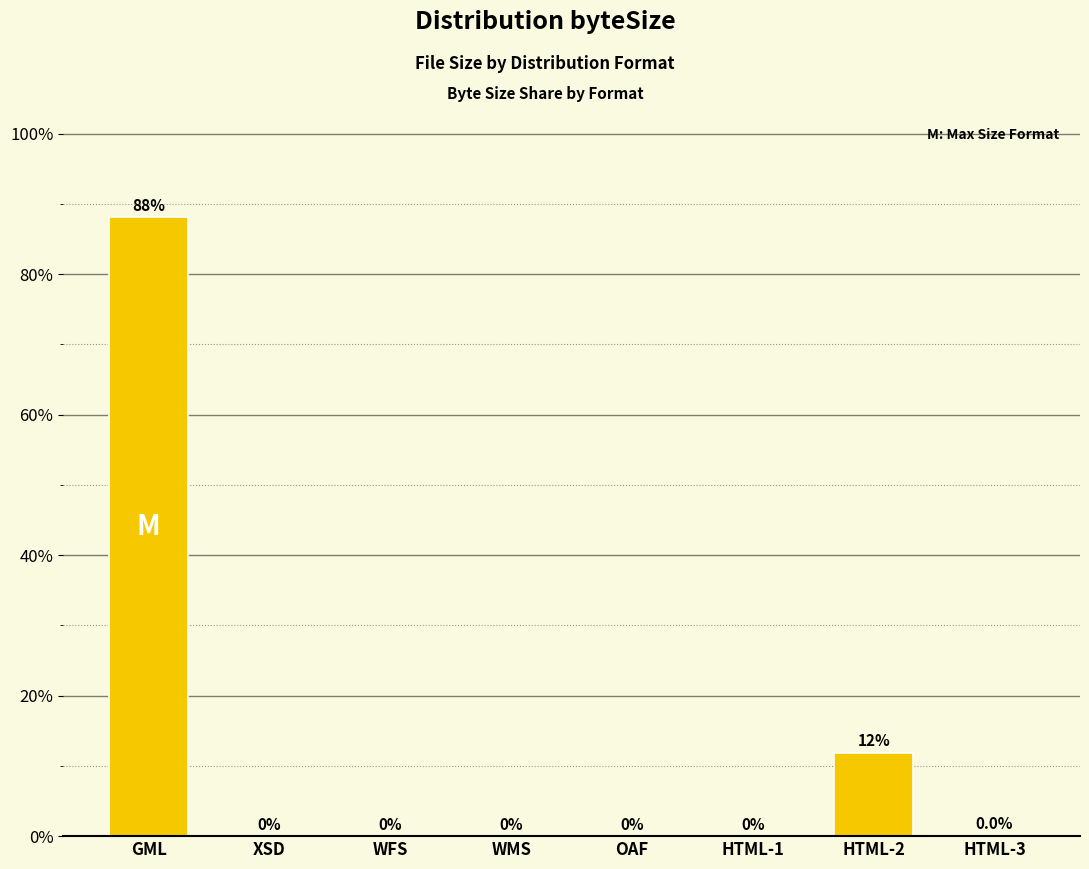

At which label is the value closest to 44?

HTML-2